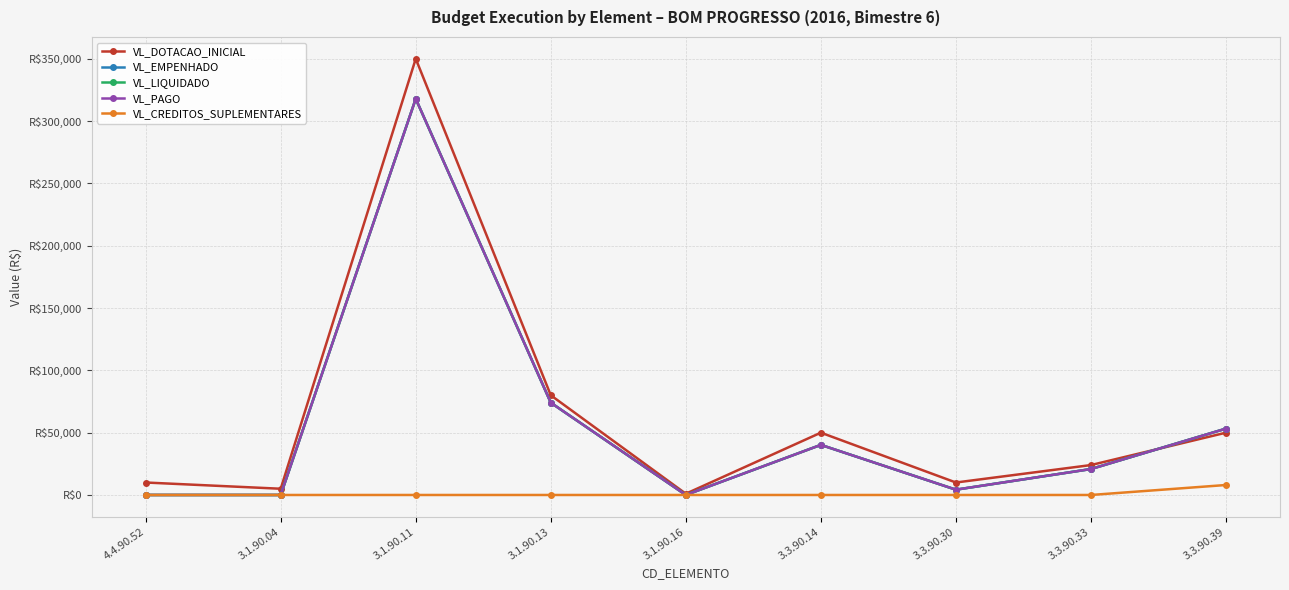

Which series has the largest range (max minus min)?

VL_DOTACAO_INICIAL